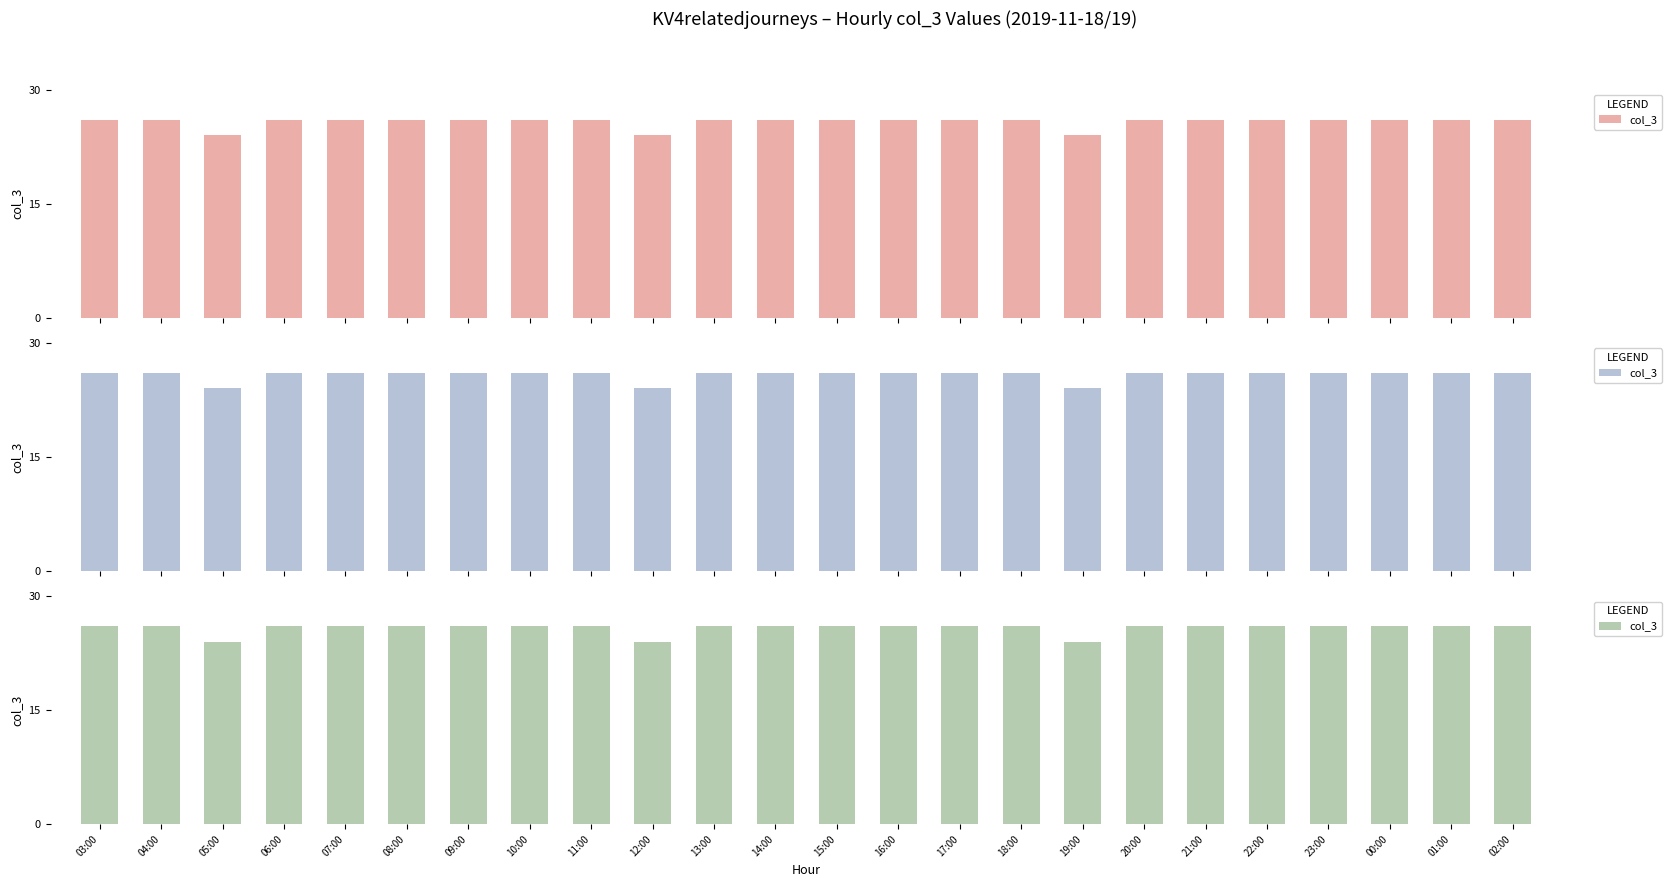

Read the value at 17:00.

26